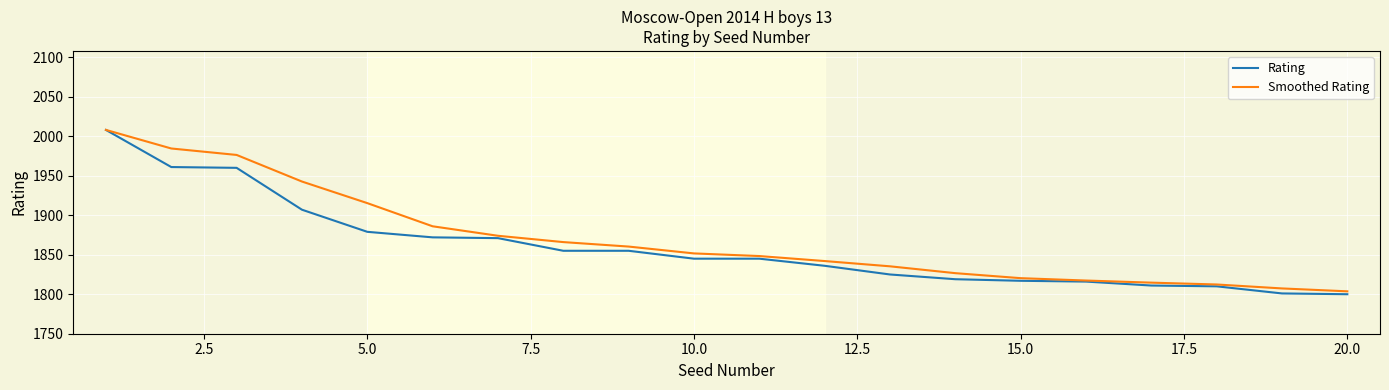

At how many categories does at least one series exceed 1844?

11